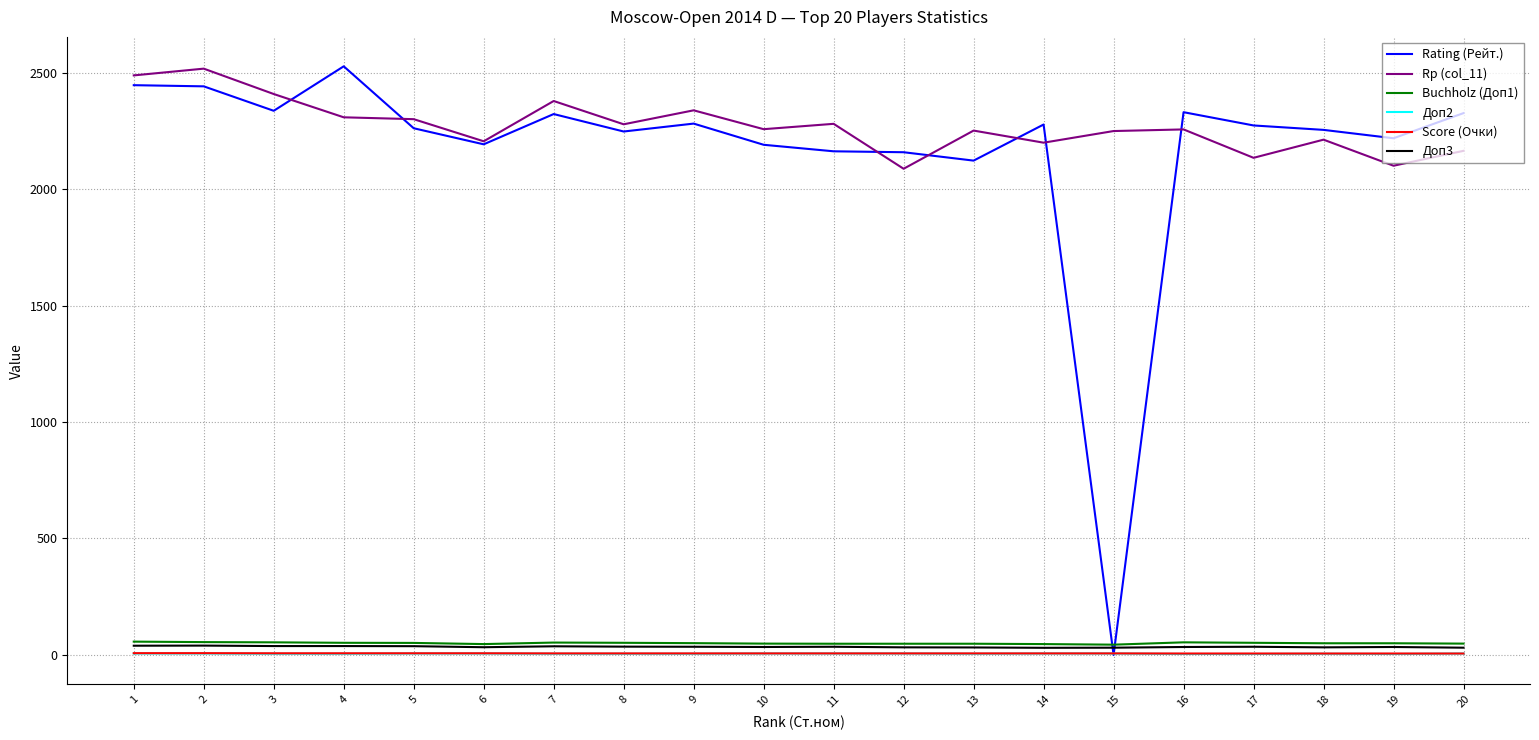

The Score (Очки) series shows 7.0 at 3. True or false?

True